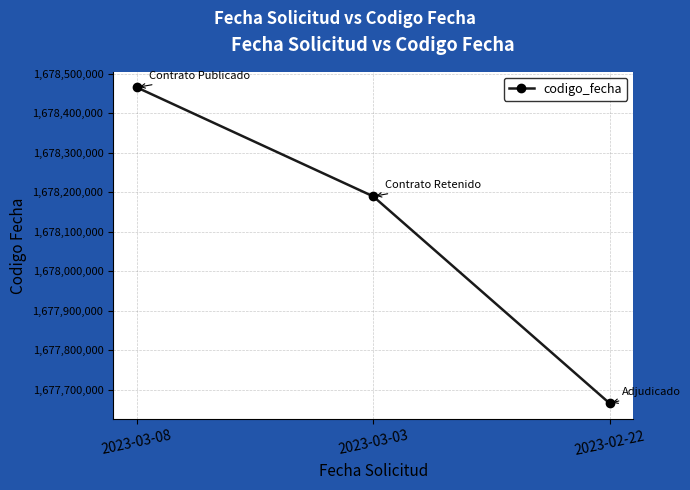

Reading left to right, extract all data points from this chart.

2023-03-08=1678465557	2023-03-03=1678189718	2023-02-22=1677665901